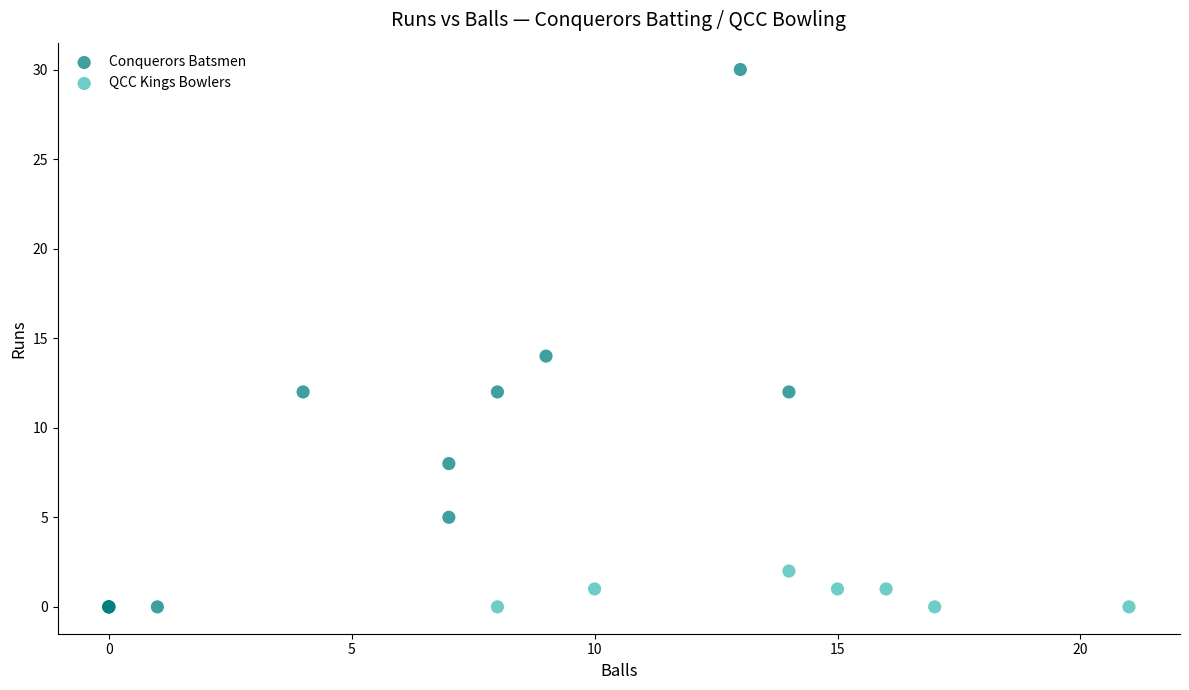

Which series has the largest Y range (max minus min)?

Conquerors Batsmen